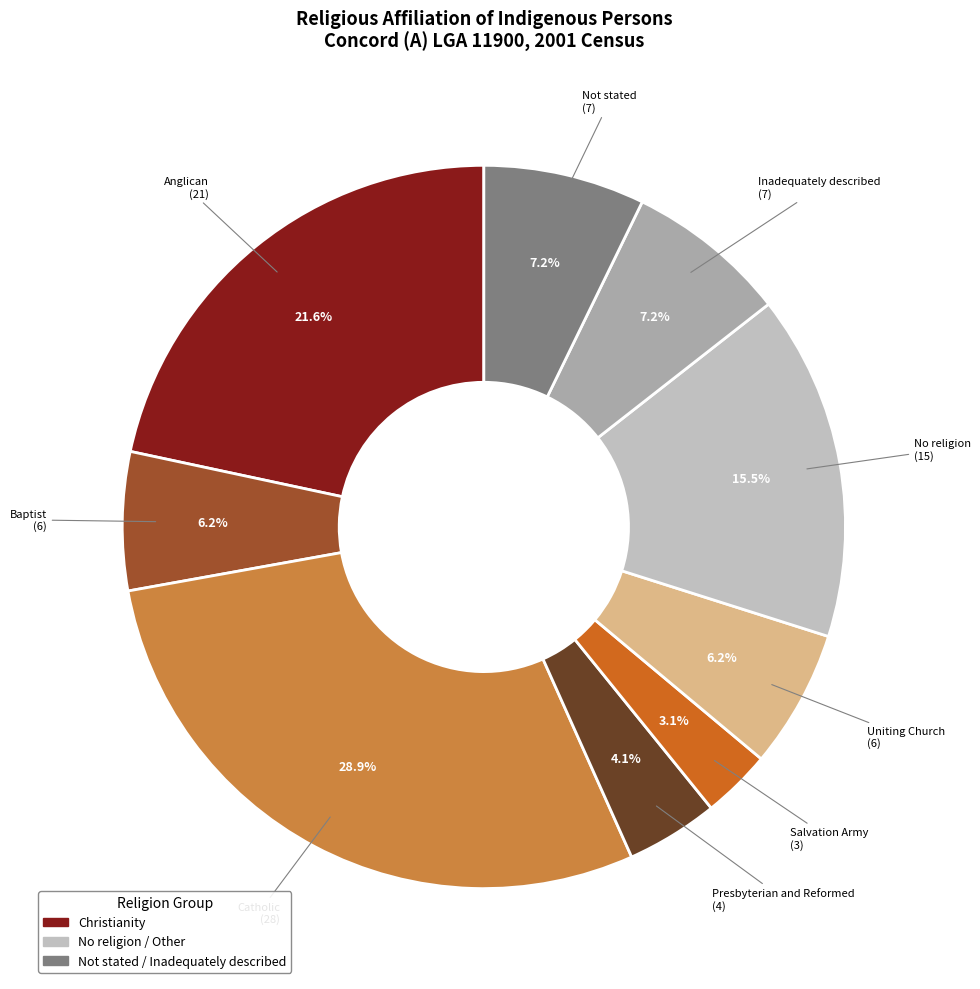

Count the number of slices in the pie.

9